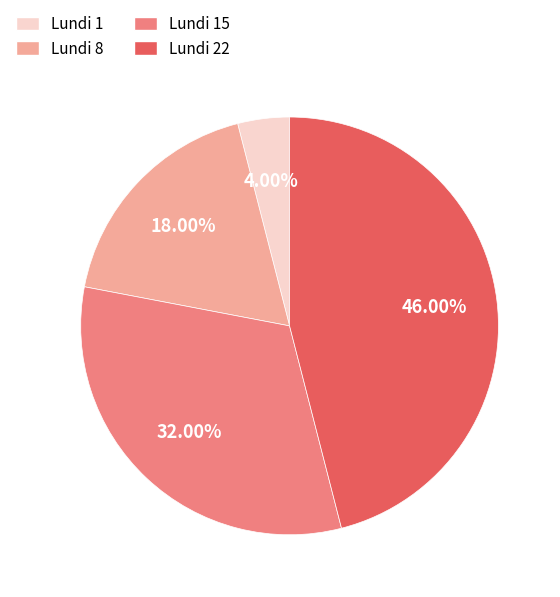

Is the sum of Lundi 8 and Lundi 22 greater than half?

Yes